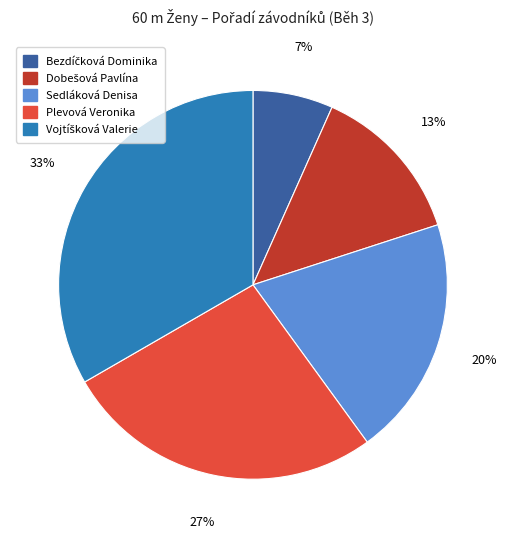

How many slices are in this pie chart?

5